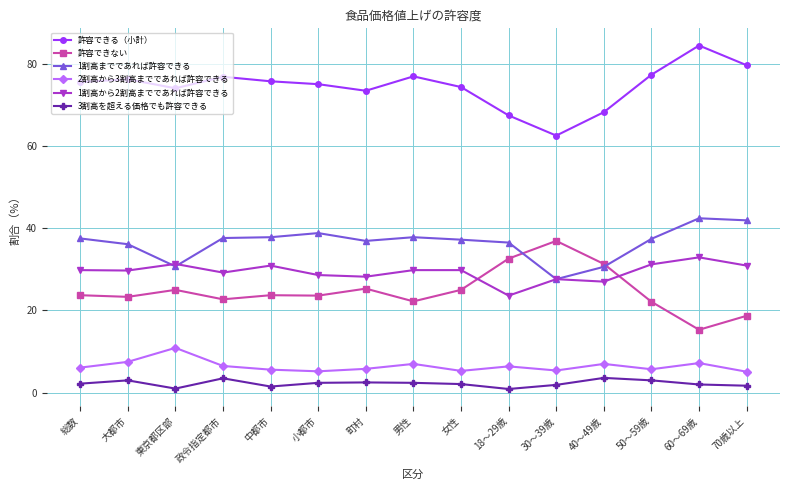

List the series in order of their peak value, lowest first.

3割高を超える価格でも許容できる, 2割高から3割高までであれば許容できる, 1割高から2割高までであれば許容できる, 許容できない, 1割高までであれば許容できる, 許容できる（小計）